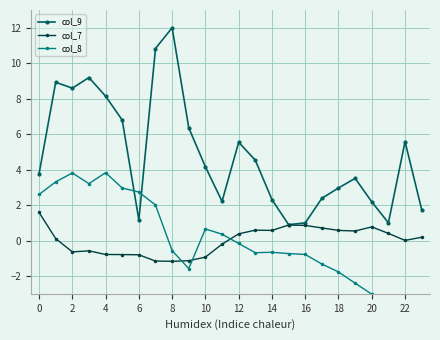

Is the value of col_7 at 22 greater than the value of col_9 at 0?

No